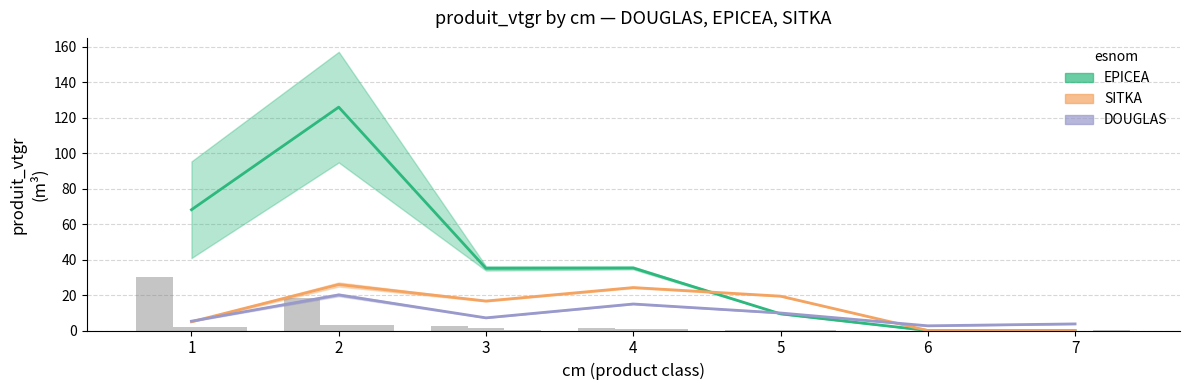

What is the difference between the EPICEA values at 1 and 6?

68.1